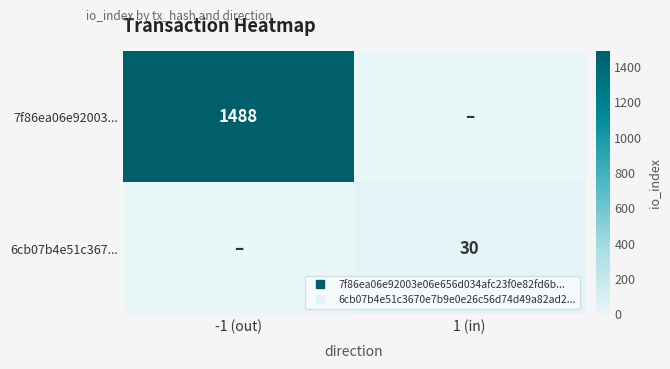

True or false: 6cb07b4e51c367... has a value of 16 at 1 (in).

False